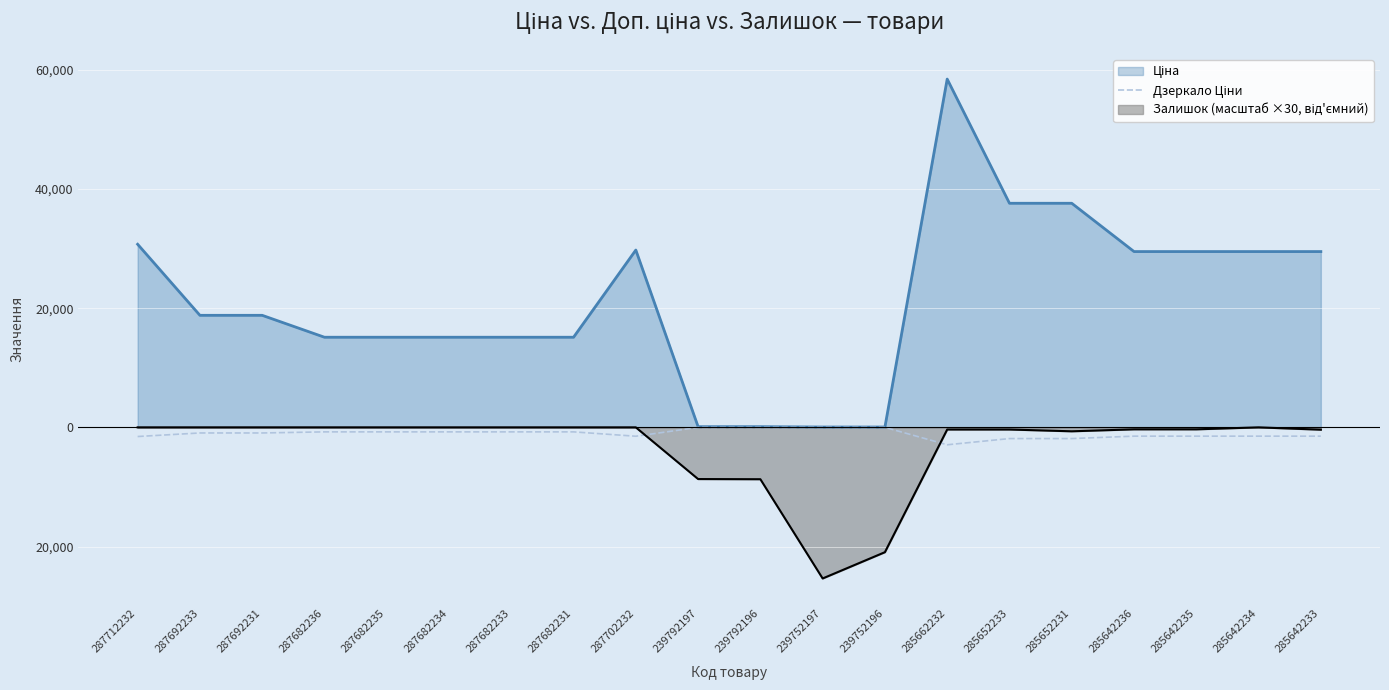

Does the chart display data point markers on the line(s)?

No